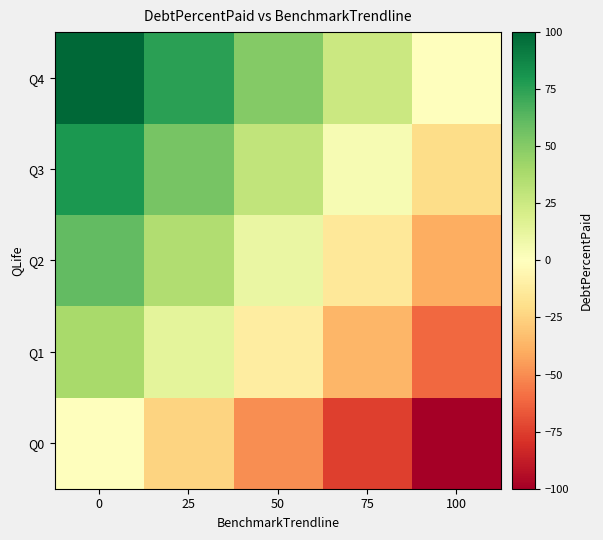

Count the number of data series in this chart.

5